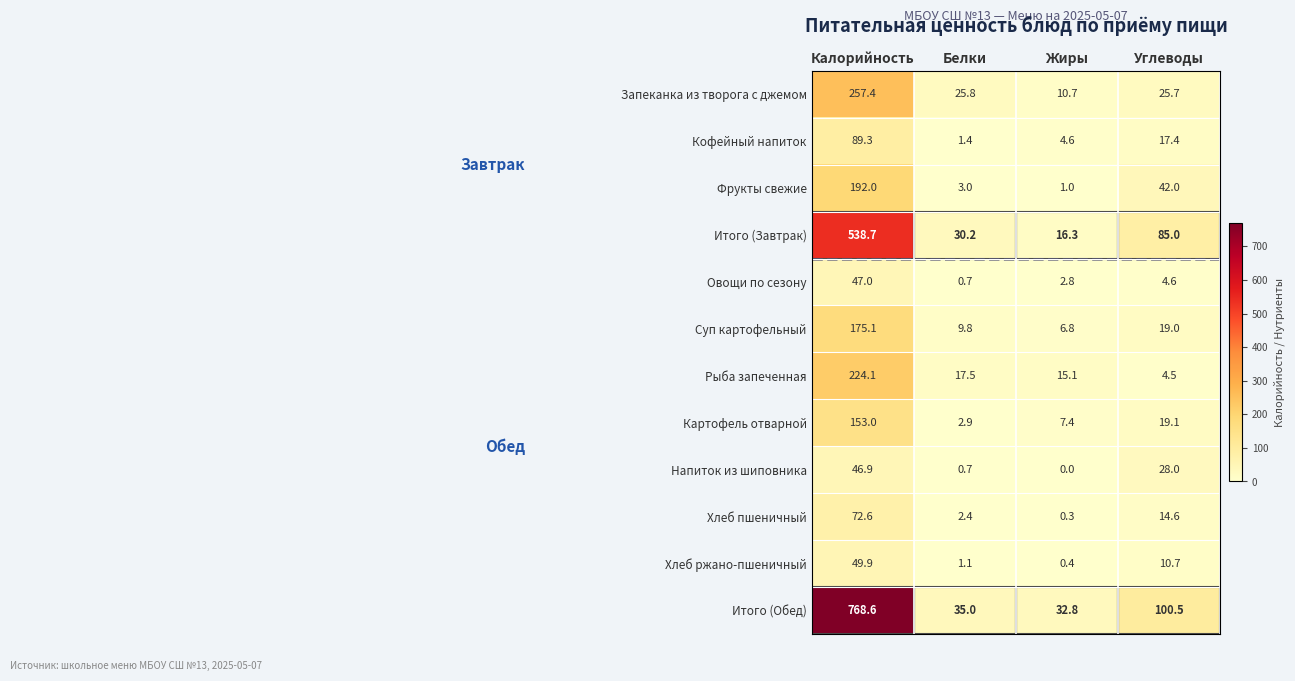

Which series has the largest range (max minus min)?

Итого (Обед)